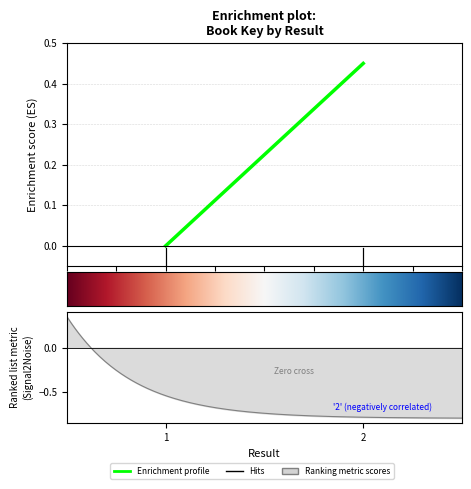

At which category does the chart reach its minimum across all series?

1